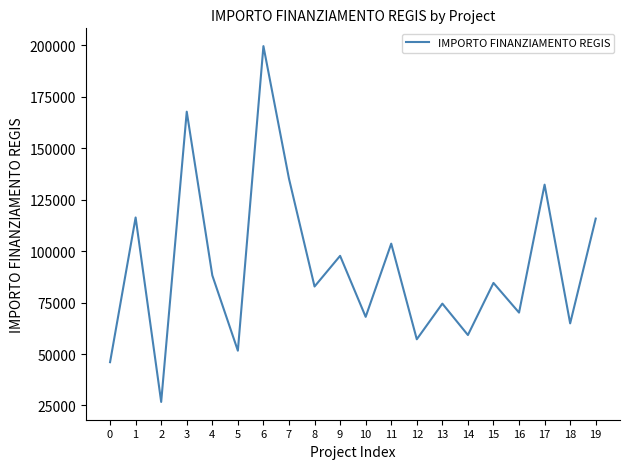

Where is the data nearest to the value 113148?

19